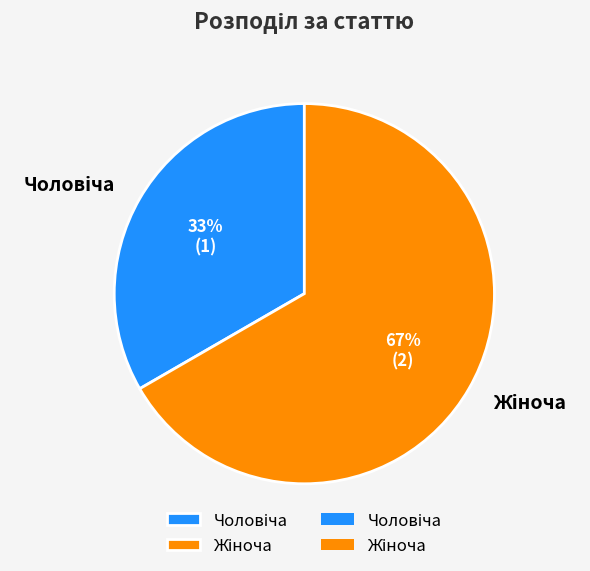

To the nearest percent, what is the average slice percentage?

50%